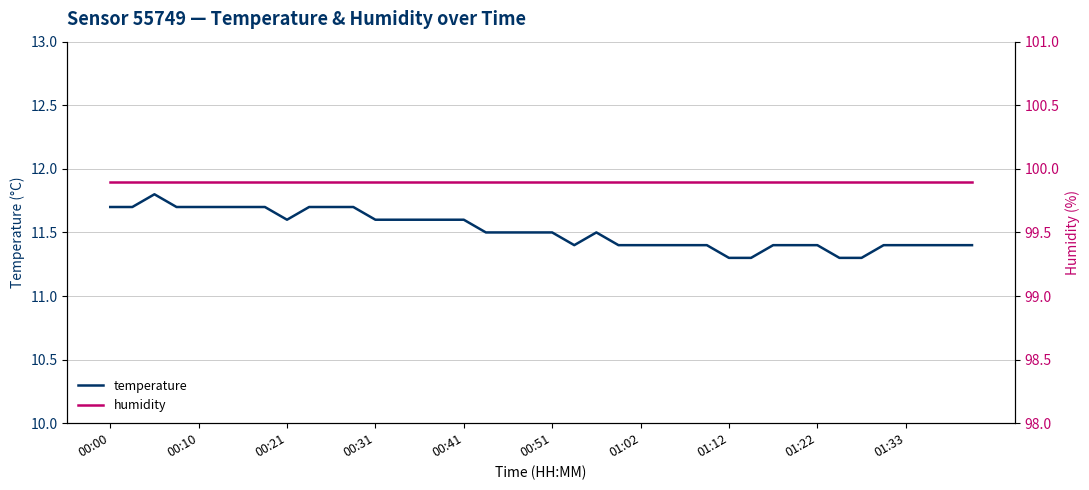

What is the average value of the humidity series?

99.9